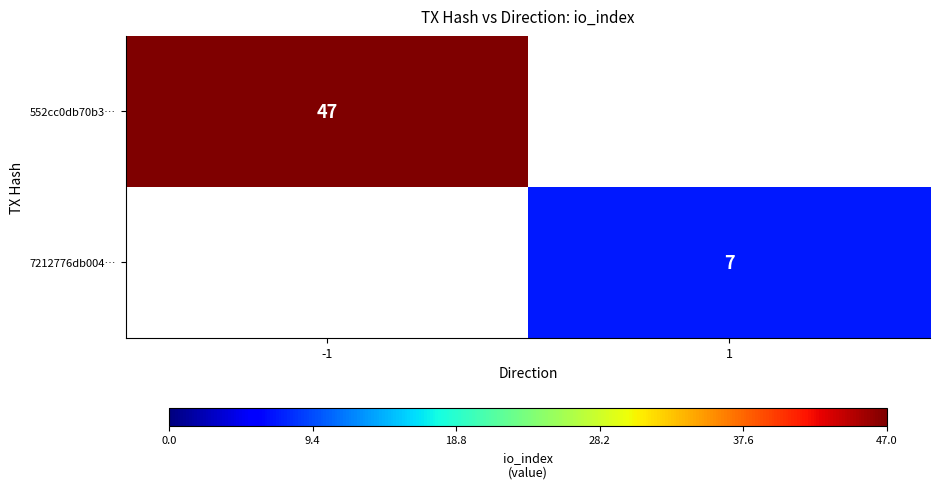

The 552cc0db70b3… series shows 47 at -1. True or false?

True